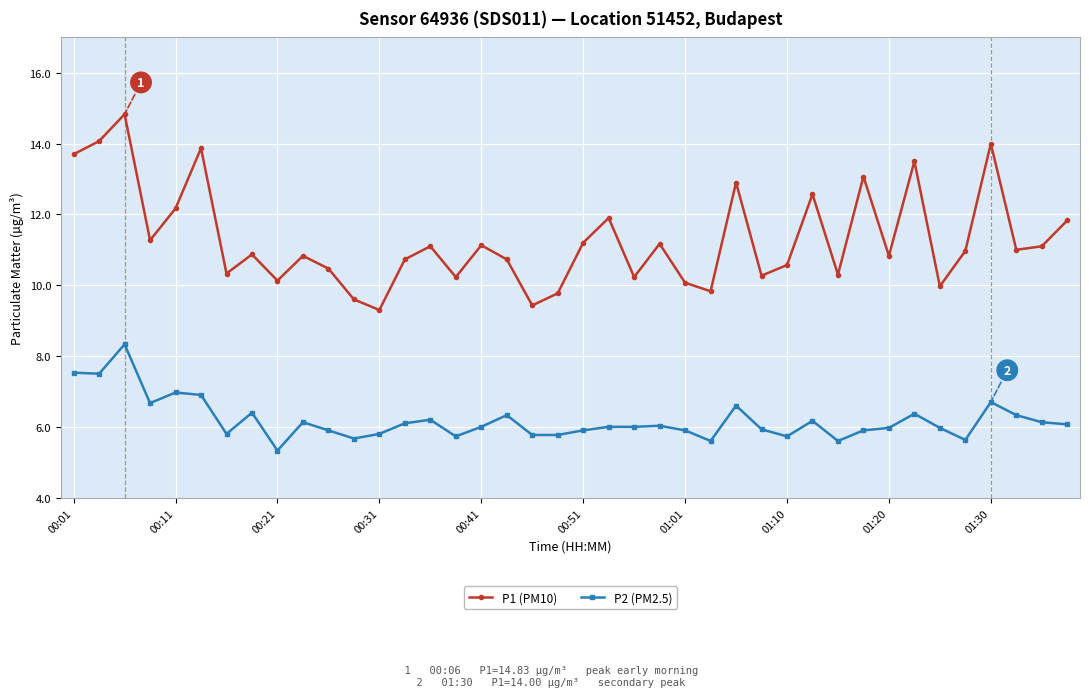

Rank the series by their maximum value, from highest to lowest.

P1 (PM10), P2 (PM2.5)